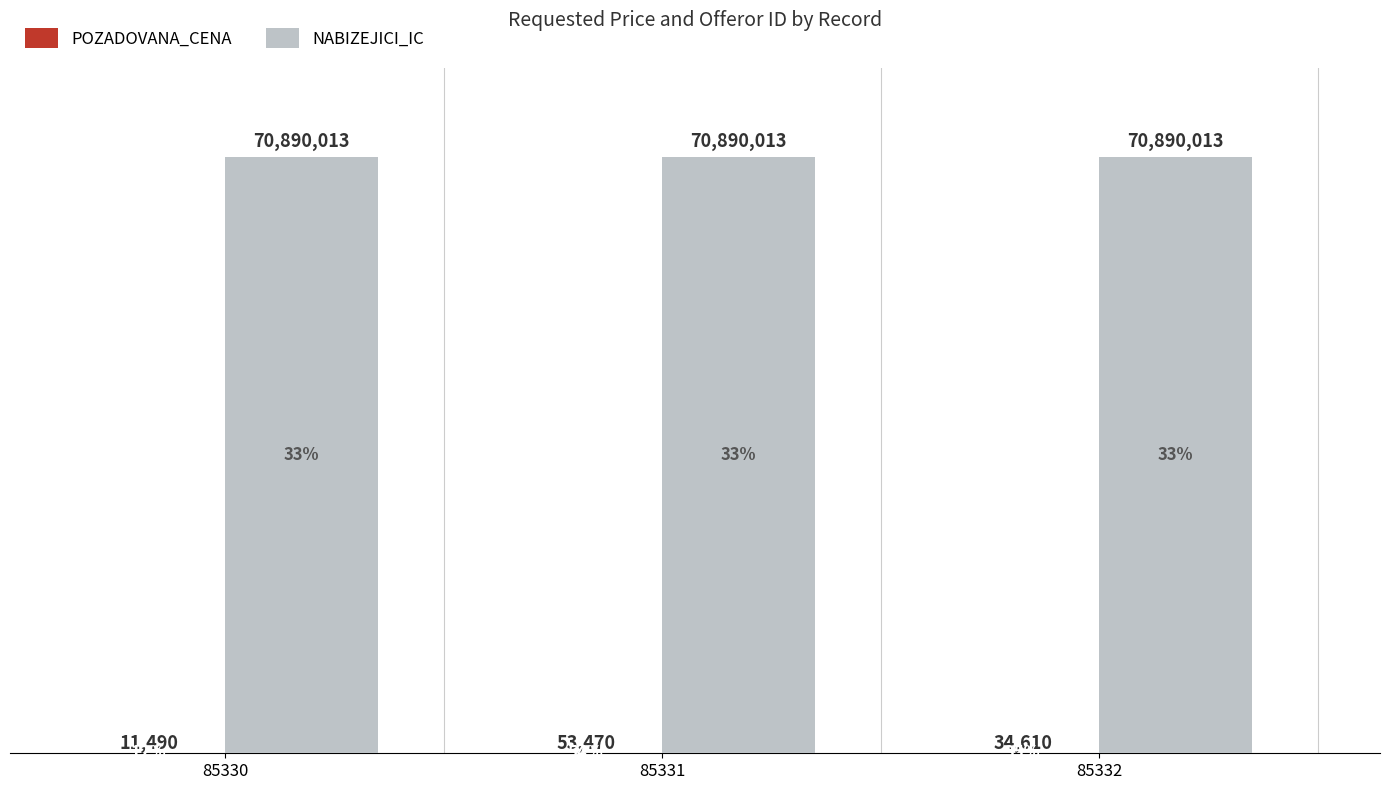

True or false: NABIZEJICI_IC has a value of 70890013 at 85330.

True